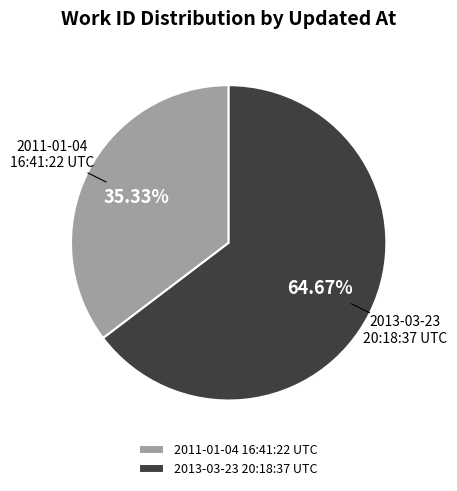

Is there a majority slice in this chart?

Yes